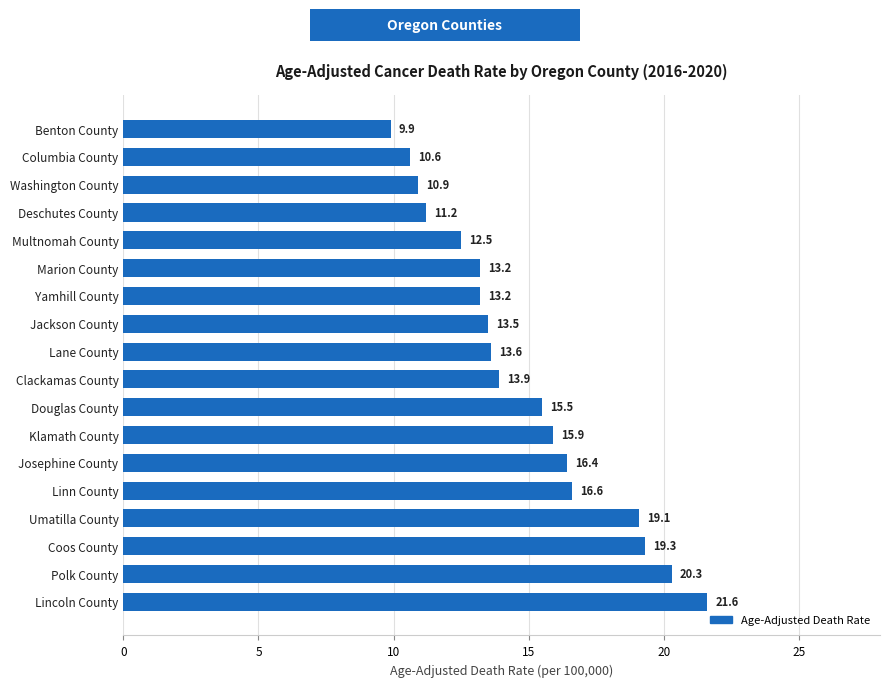

Reading top to bottom, extract all data points from this chart.

9.9	10.6	10.9	11.2	12.5	13.2	13.2	13.5	13.6	13.9	15.5	15.9	16.4	16.6	19.1	19.3	20.3	21.6